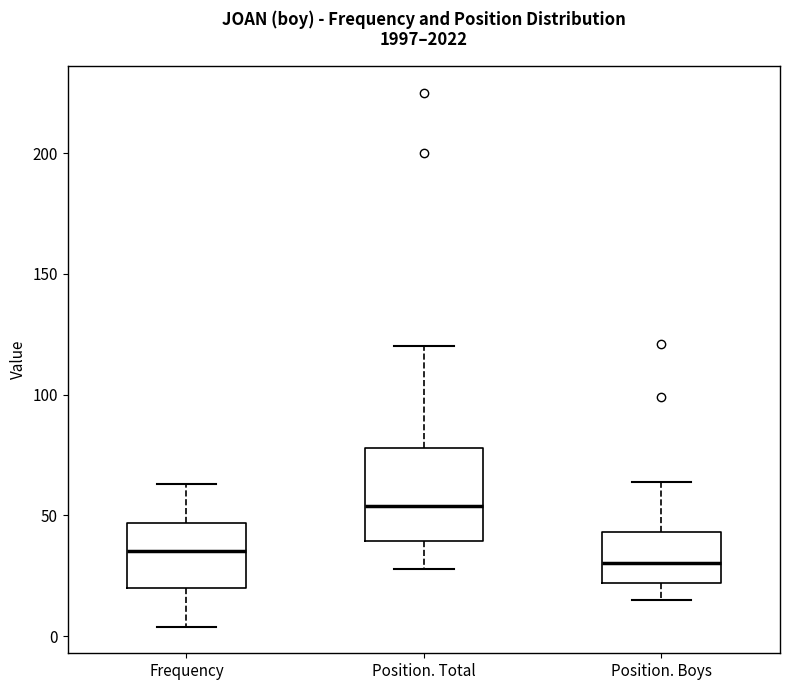

Which box's median line is the highest?

Position. Total